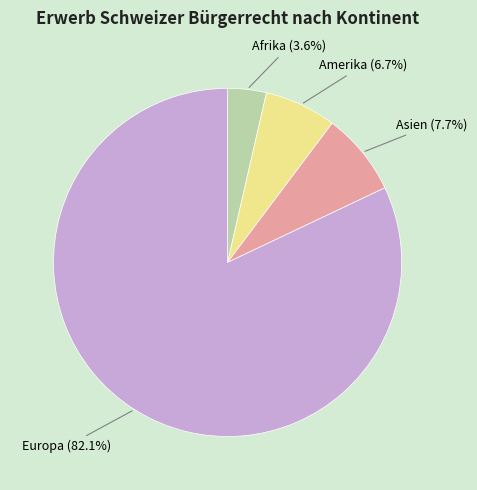

Rank the categories by value from lowest to highest.

Afrika, Amerika, Asien, Europa